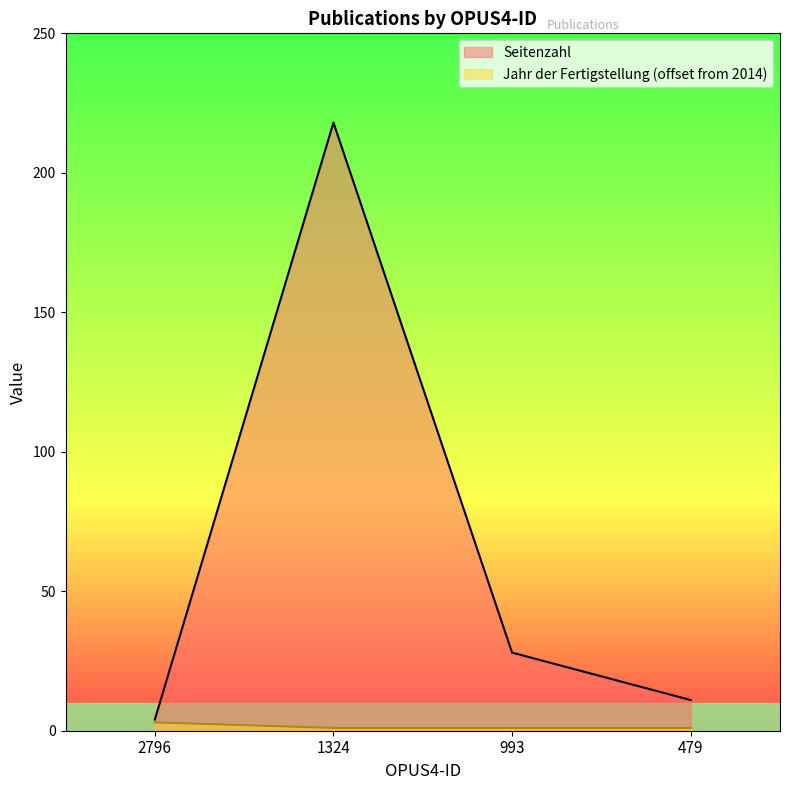

Reading left to right, extract all data points from this chart.

Seitenzahl: 4	218	28	11
Jahr der Fertigstellung: 3	1	1	1